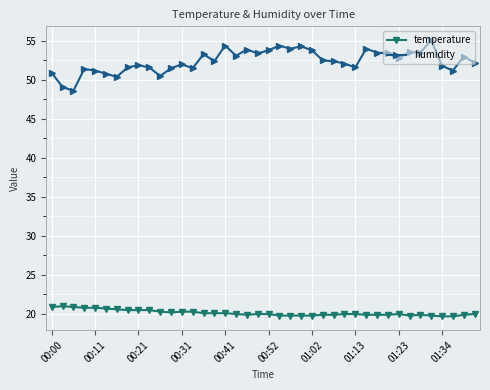

Which series has the largest range (max minus min)?

humidity